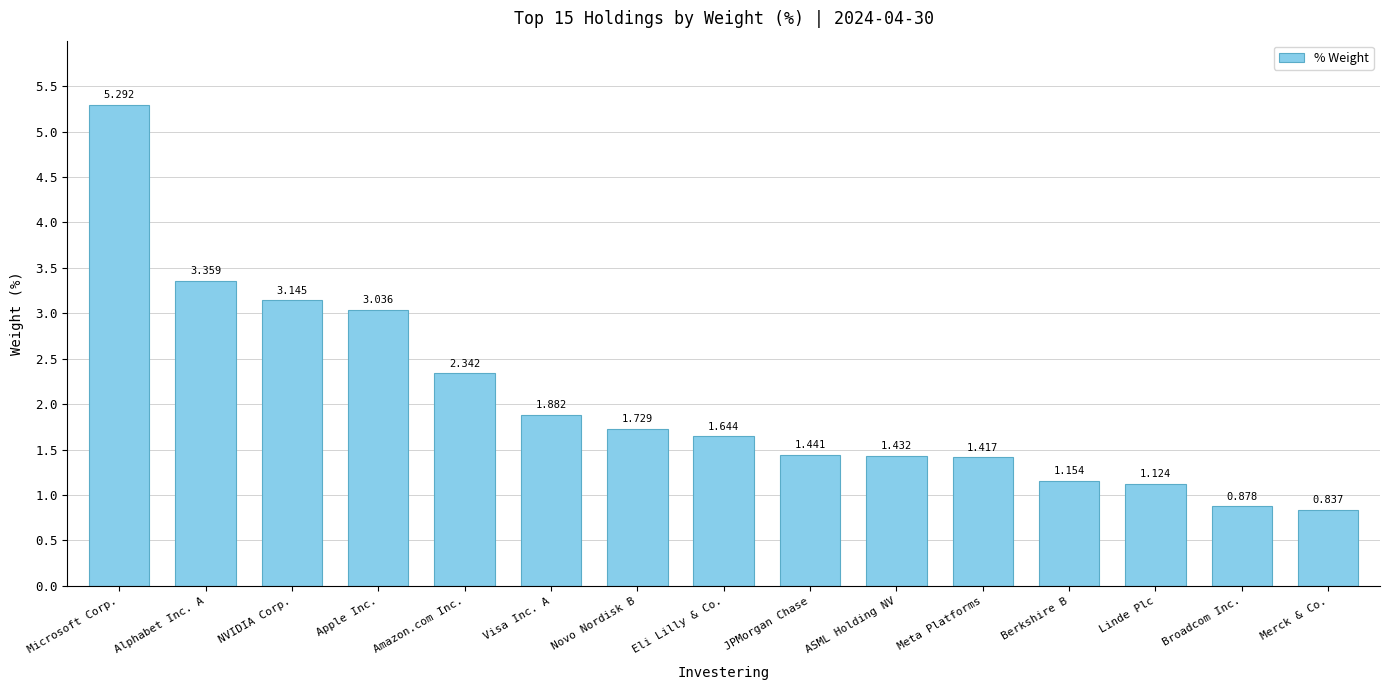

How many values are below 1?

2